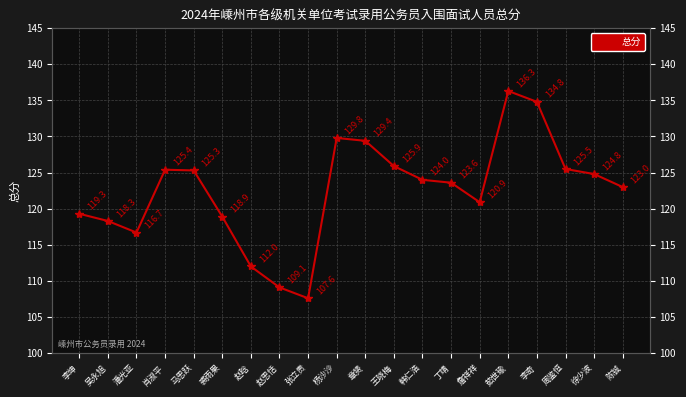

How many points are higher than both their immediate neighbors (excluding endpoints)?

3